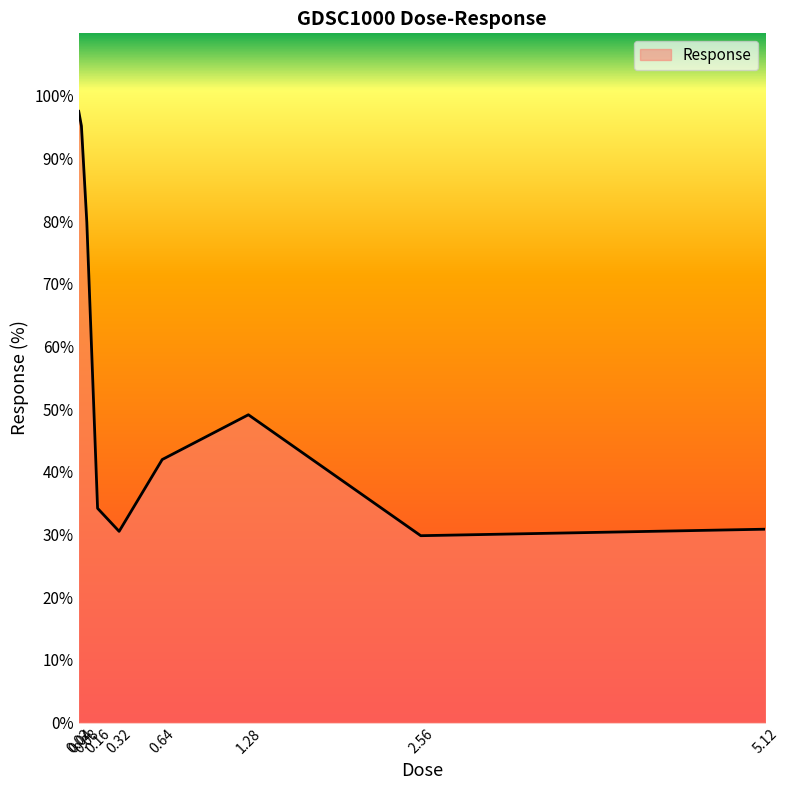

What is the minimum value shown in the chart?

29.8